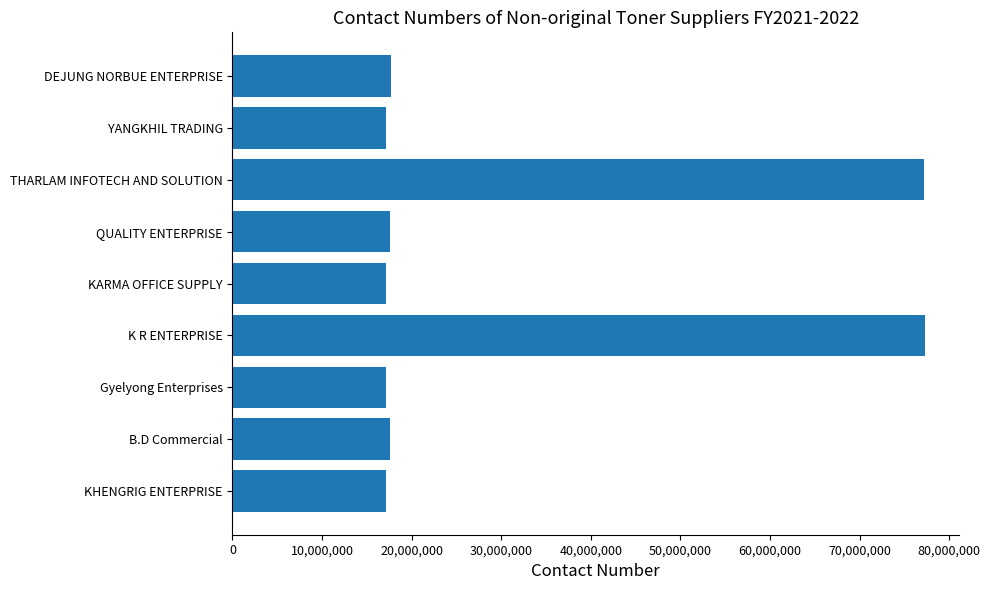

Read the value at KHENGRIG ENTERPRISE.

17128455